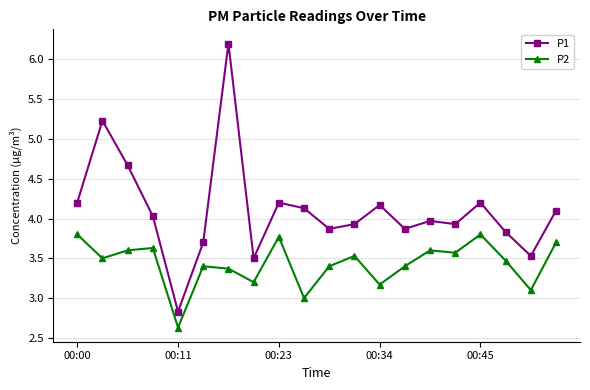

What is the value of the P1 point at the 13th from the left?

4.2